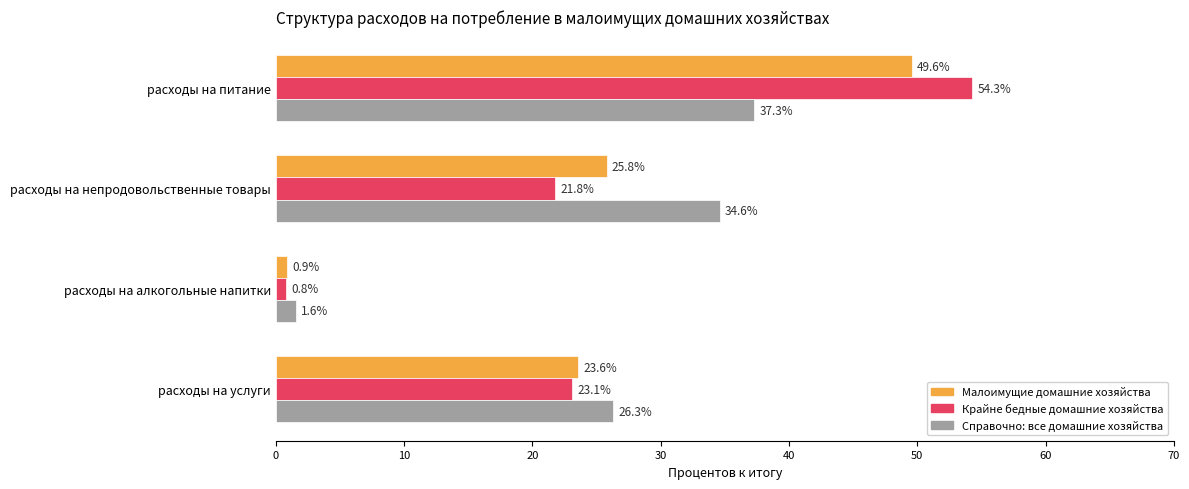

At which label is Справочно: все домашние хозяйства closest to 19?

расходы на услуги